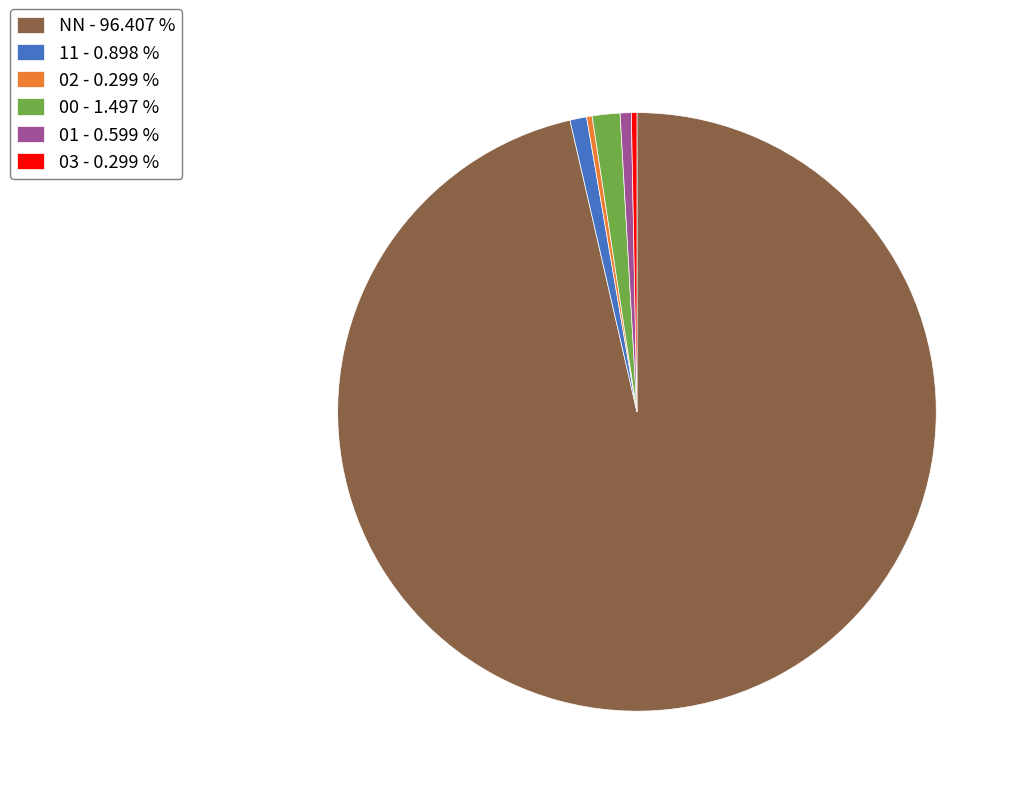

Between 03 - 0.299 % and 11 - 0.898 %, which is larger?

11 - 0.898 %